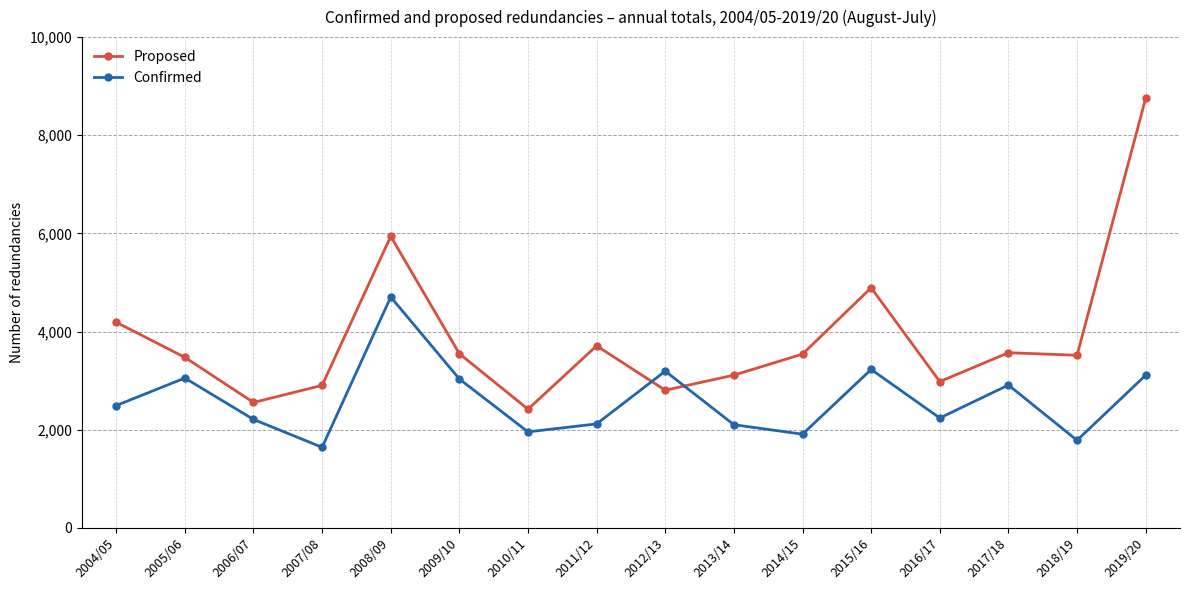

Rank the series by their average value, from lowest to highest.

Confirmed, Proposed